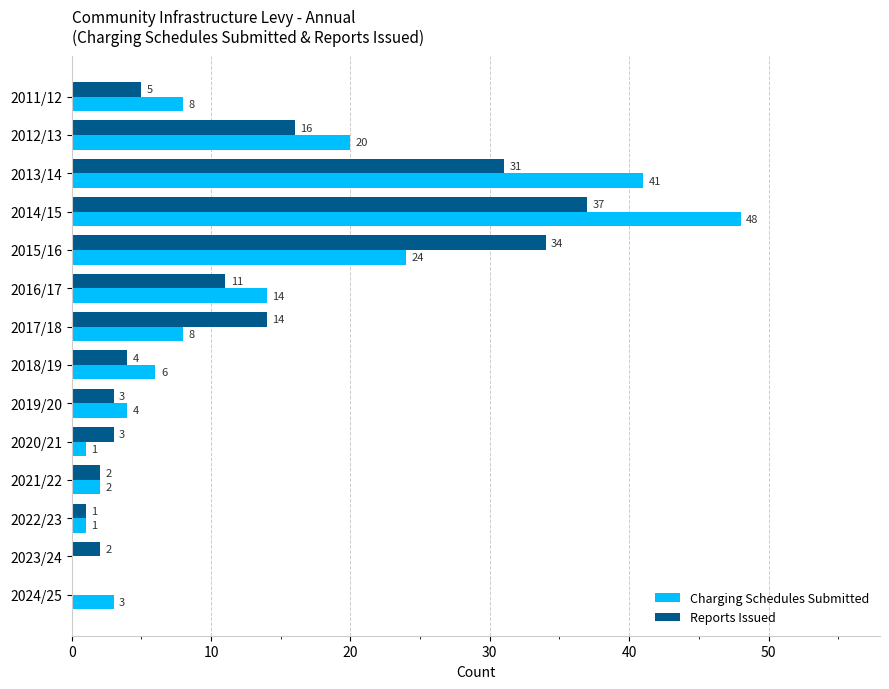

Is it true that Charging Schedules Submitted equals 12 at 2011/12?

False